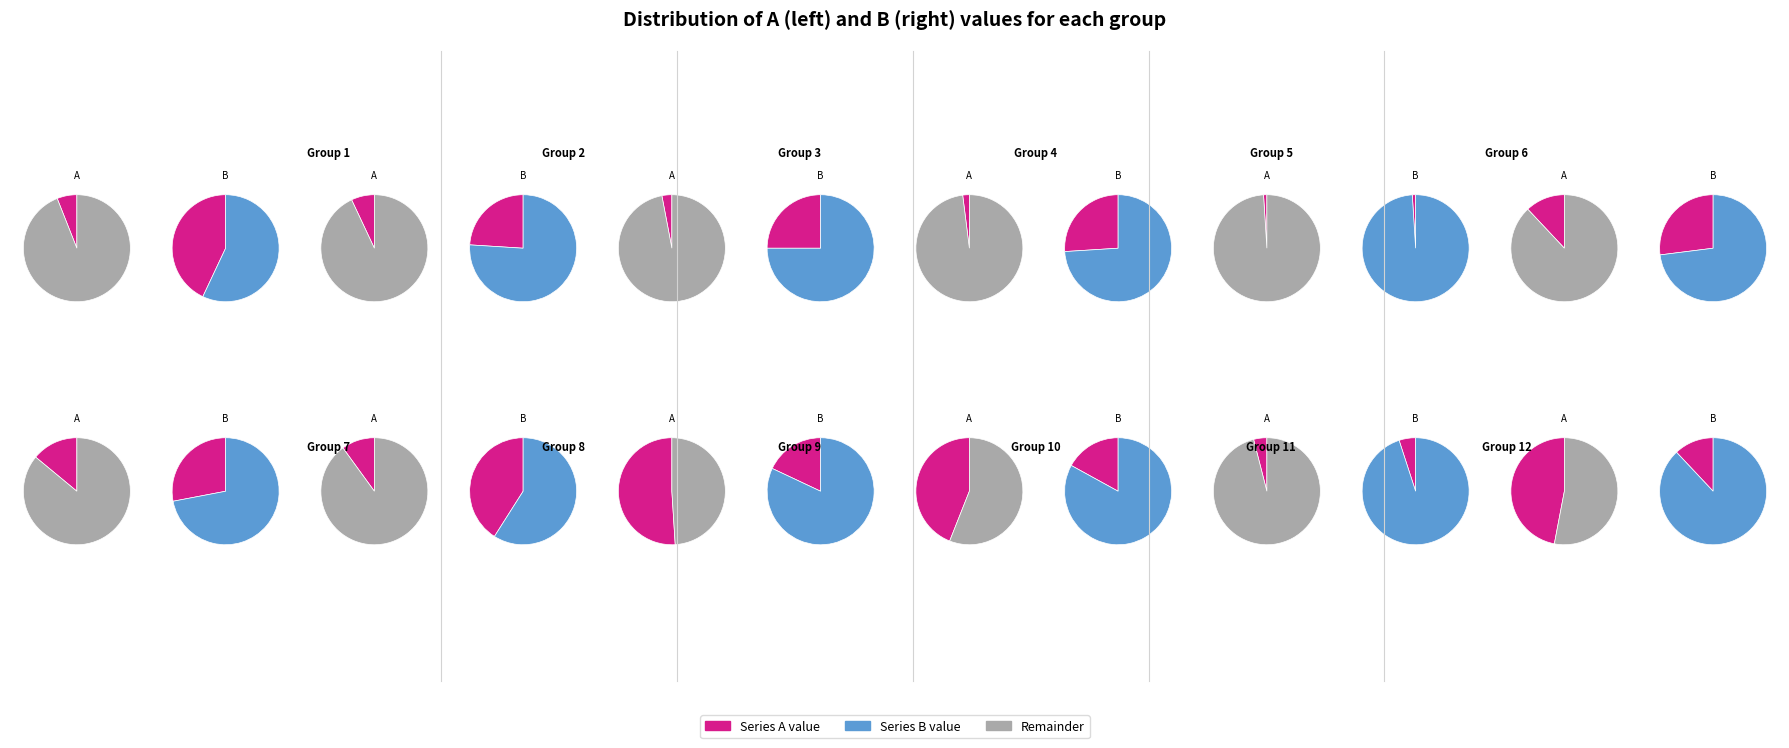

Which series has the widest spread of values?

A